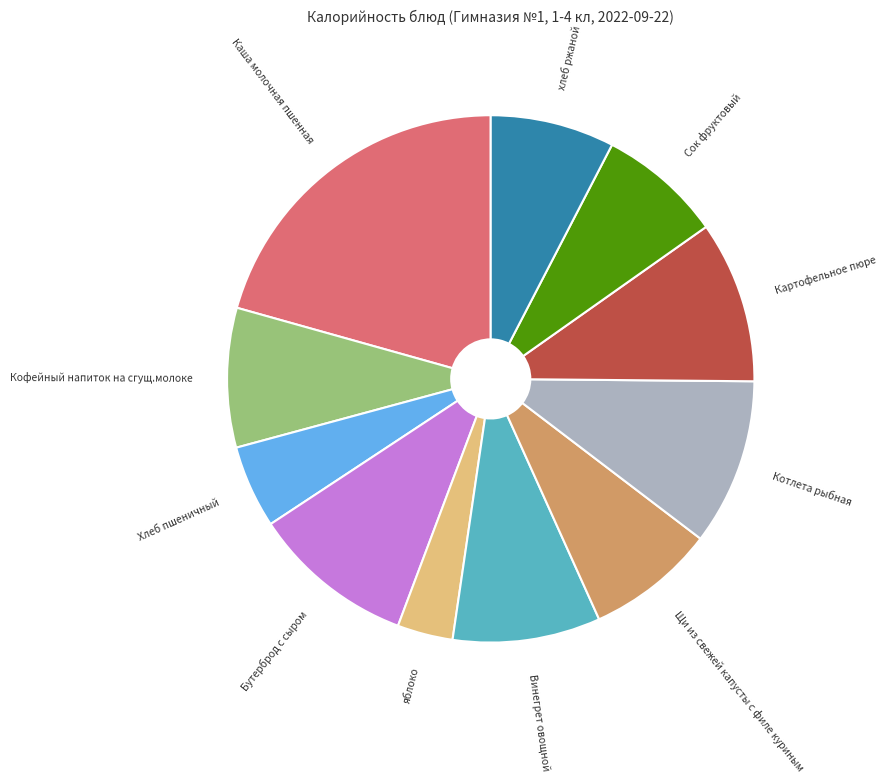

Is the sum of Хлеб пшеничный and Каша молочная пшенная greater than half?

No